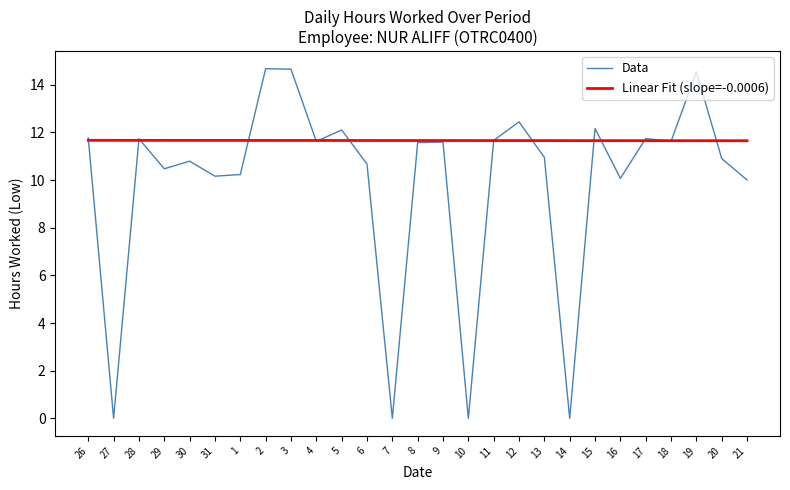

How many Linear Fit (slope=-0.0006) values are between 11 and 12?

27